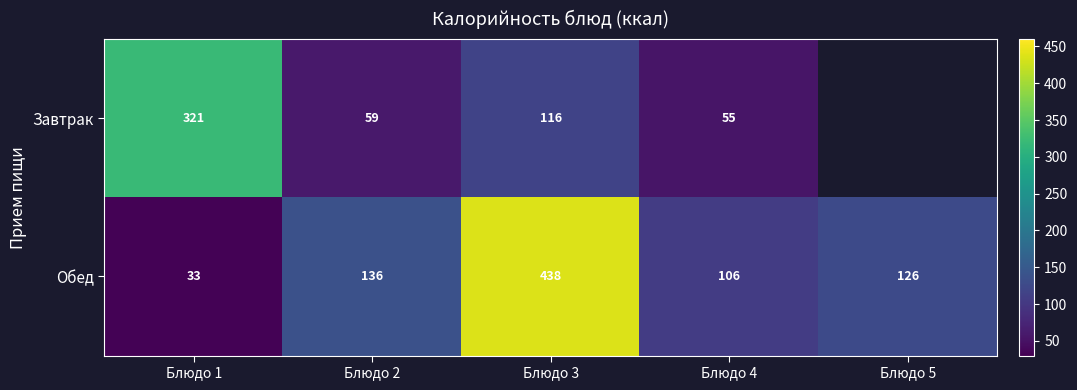

How many data points in Обед are less than 126?

2